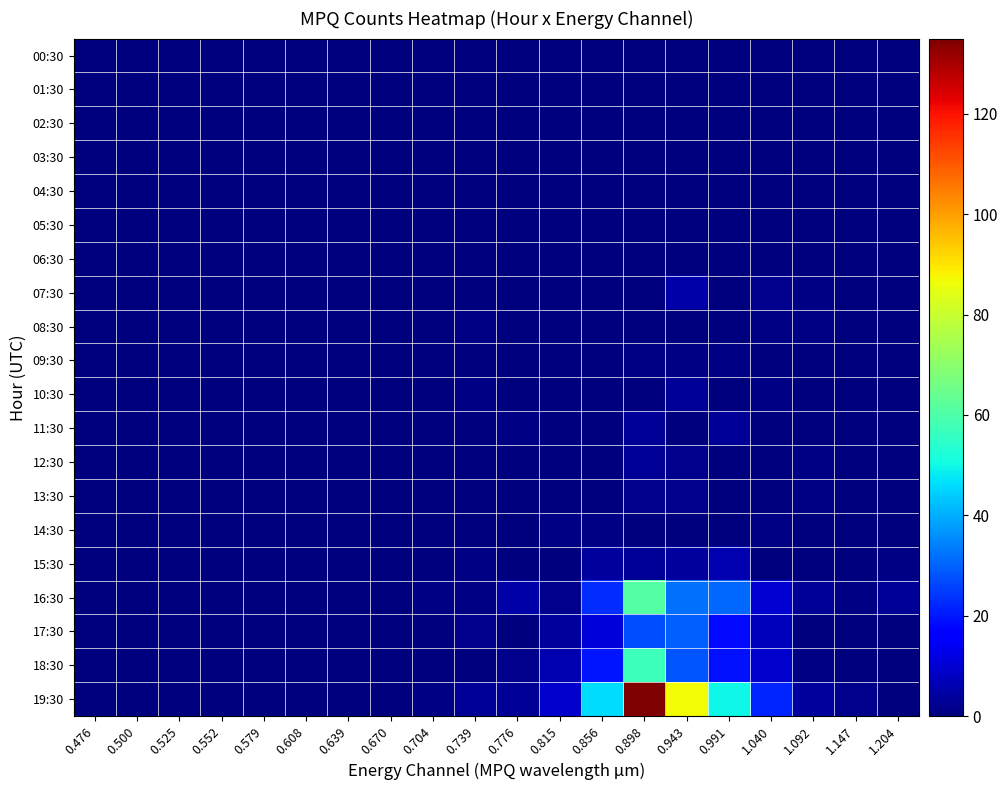

Reading right to left, extract all data points from this chart.

00:30: 1.204=0	1.147=0	1.092=0	1.040=0	0.991=0	0.943=0	0.898=0	0.856=0	0.815=0	0.776=0	0.739=0	0.704=0	0.670=0	0.639=0	0.608=0	0.579=0	0.552=0	0.525=0	0.500=0	0.476=0
01:30: 1.204=0	1.147=0	1.092=0	1.040=0	0.991=0	0.943=0	0.898=0	0.856=0	0.815=0	0.776=0	0.739=0	0.704=0	0.670=0	0.639=0	0.608=0	0.579=0	0.552=0	0.525=0	0.500=0	0.476=0
02:30: 1.204=0	1.147=0	1.092=0	1.040=0	0.991=0	0.943=0	0.898=0	0.856=0	0.815=0	0.776=0	0.739=0	0.704=0	0.670=0	0.639=0	0.608=0	0.579=0	0.552=0	0.525=0	0.500=0	0.476=0
03:30: 1.204=0	1.147=0	1.092=0	1.040=0	0.991=0	0.943=0	0.898=0	0.856=0	0.815=0	0.776=0	0.739=0	0.704=0	0.670=0	0.639=0	0.608=0	0.579=0	0.552=0	0.525=0	0.500=0	0.476=0
04:30: 1.204=0	1.147=0	1.092=0	1.040=0	0.991=0	0.943=0	0.898=0	0.856=0	0.815=0	0.776=0	0.739=0	0.704=0	0.670=0	0.639=0	0.608=0	0.579=0	0.552=0	0.525=0	0.500=0	0.476=0
05:30: 1.204=0	1.147=0	1.092=0	1.040=0	0.991=0	0.943=0	0.898=0	0.856=0	0.815=0	0.776=0	0.739=0	0.704=0	0.670=0	0.639=0	0.608=0	0.579=0	0.552=0	0.525=0	0.500=0	0.476=0
06:30: 1.204=0	1.147=0	1.092=0	1.040=0	0.991=0	0.943=0	0.898=0	0.856=0	0.815=0	0.776=0	0.739=0	0.704=0	0.670=0	0.639=0	0.608=0	0.579=0	0.552=0	0.525=0	0.500=0	0.476=0
07:30: 1.204=0	1.147=0	1.092=1	1.040=2	0.991=0	0.943=5	0.898=0	0.856=0	0.815=0	0.776=0	0.739=0	0.704=0	0.670=0	0.639=0	0.608=0	0.579=0	0.552=0	0.525=0	0.500=0	0.476=0
08:30: 1.204=0	1.147=0	1.092=1	1.040=1	0.991=0	0.943=0	0.898=0	0.856=0	0.815=0	0.776=0	0.739=1	0.704=0	0.670=0	0.639=0	0.608=0	0.579=0	0.552=0	0.525=0	0.500=0	0.476=0
09:30: 1.204=0	1.147=0	1.092=0	1.040=0	0.991=1	0.943=1	0.898=1	0.856=0	0.815=0	0.776=0	0.739=0	0.704=0	0.670=0	0.639=0	0.608=0	0.579=0	0.552=0	0.525=0	0.500=0	0.476=0
10:30: 1.204=0	1.147=0	1.092=0	1.040=1	0.991=0	0.943=3	0.898=0	0.856=0	0.815=0	0.776=0	0.739=1	0.704=0	0.670=0	0.639=0	0.608=0	0.579=0	0.552=0	0.525=0	0.500=0	0.476=0
11:30: 1.204=0	1.147=0	1.092=0	1.040=0	0.991=3	0.943=0	0.898=3	0.856=0	0.815=0	0.776=1	0.739=0	0.704=0	0.670=0	0.639=0	0.608=0	0.579=0	0.552=0	0.525=0	0.500=0	0.476=0
12:30: 1.204=0	1.147=0	1.092=1	1.040=0	0.991=0	0.943=2	0.898=3	0.856=0	0.815=0	0.776=0	0.739=0	0.704=0	0.670=0	0.639=0	0.608=0	0.579=0	0.552=0	0.525=0	0.500=0	0.476=0
13:30: 1.204=0	1.147=0	1.092=1	1.040=0	0.991=0	0.943=2	0.898=2	0.856=0	0.815=0	0.776=0	0.739=0	0.704=0	0.670=0	0.639=0	0.608=0	0.579=0	0.552=0	0.525=0	0.500=0	0.476=0
14:30: 1.204=0	1.147=0	1.092=0	1.040=1	0.991=0	0.943=0	0.898=0	0.856=1	0.815=1	0.776=0	0.739=0	0.704=0	0.670=0	0.639=0	0.608=0	0.579=0	0.552=0	0.525=0	0.500=0	0.476=0
15:30: 1.204=1	1.147=0	1.092=0	1.040=0	0.991=6	0.943=4	0.898=3	0.856=4	0.815=0	0.776=0	0.739=1	0.704=0	0.670=0	0.639=0	0.608=0	0.579=0	0.552=0	0.525=0	0.500=0	0.476=0
16:30: 1.204=3	1.147=1	1.092=3	1.040=10	0.991=31	0.943=32	0.898=61	0.856=23	0.815=2	0.776=5	0.739=1	0.704=1	0.670=0	0.639=0	0.608=0	0.579=0	0.552=0	0.525=0	0.500=0	0.476=0
17:30: 1.204=0	1.147=0	1.092=0	1.040=7	0.991=18	0.943=30	0.898=27	0.856=11	0.815=4	0.776=0	0.739=2	0.704=0	0.670=0	0.639=0	0.608=0	0.579=0	0.552=0	0.525=0	0.500=0	0.476=0
18:30: 1.204=0	1.147=0	1.092=1	1.040=9	0.991=19	0.943=28	0.898=57	0.856=20	0.815=6	0.776=2	0.739=0	0.704=0	0.670=0	0.639=0	0.608=0	0.579=0	0.552=0	0.525=0	0.500=0	0.476=0
19:30: 1.204=0	1.147=2	1.092=4	1.040=22	0.991=50	0.943=87	0.898=135	0.856=46	0.815=9	0.776=3	0.739=3	0.704=1	0.670=0	0.639=0	0.608=0	0.579=0	0.552=0	0.525=0	0.500=0	0.476=0